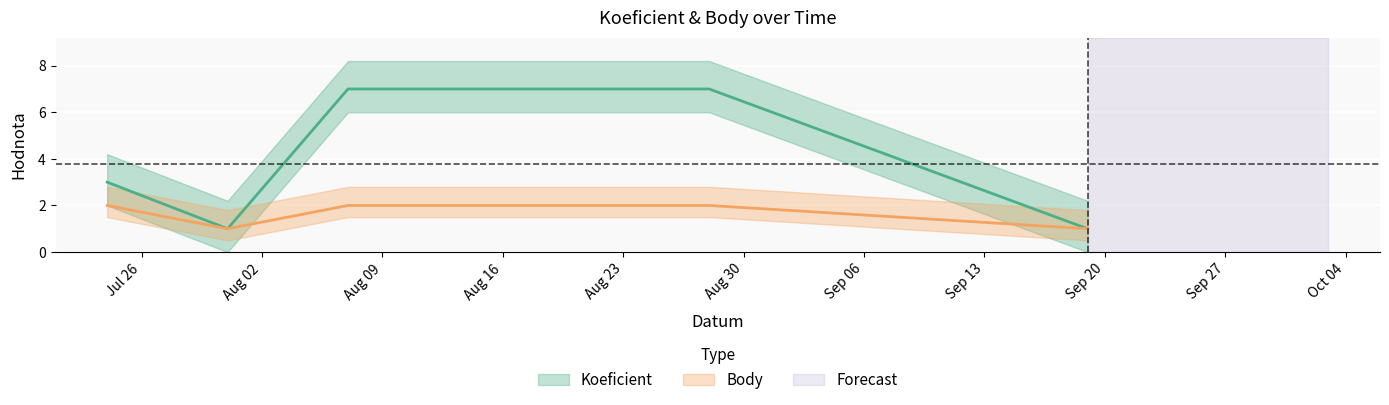

What is the total value across all series at 2021-07-31?

2